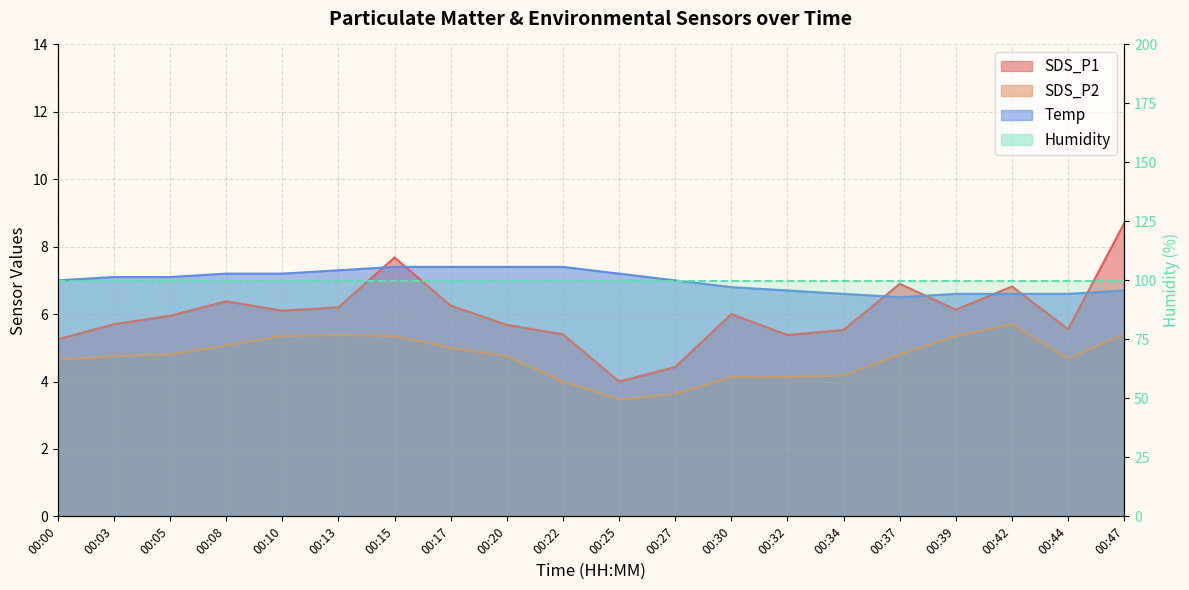

What is the maximum value shown in the chart?

8.7